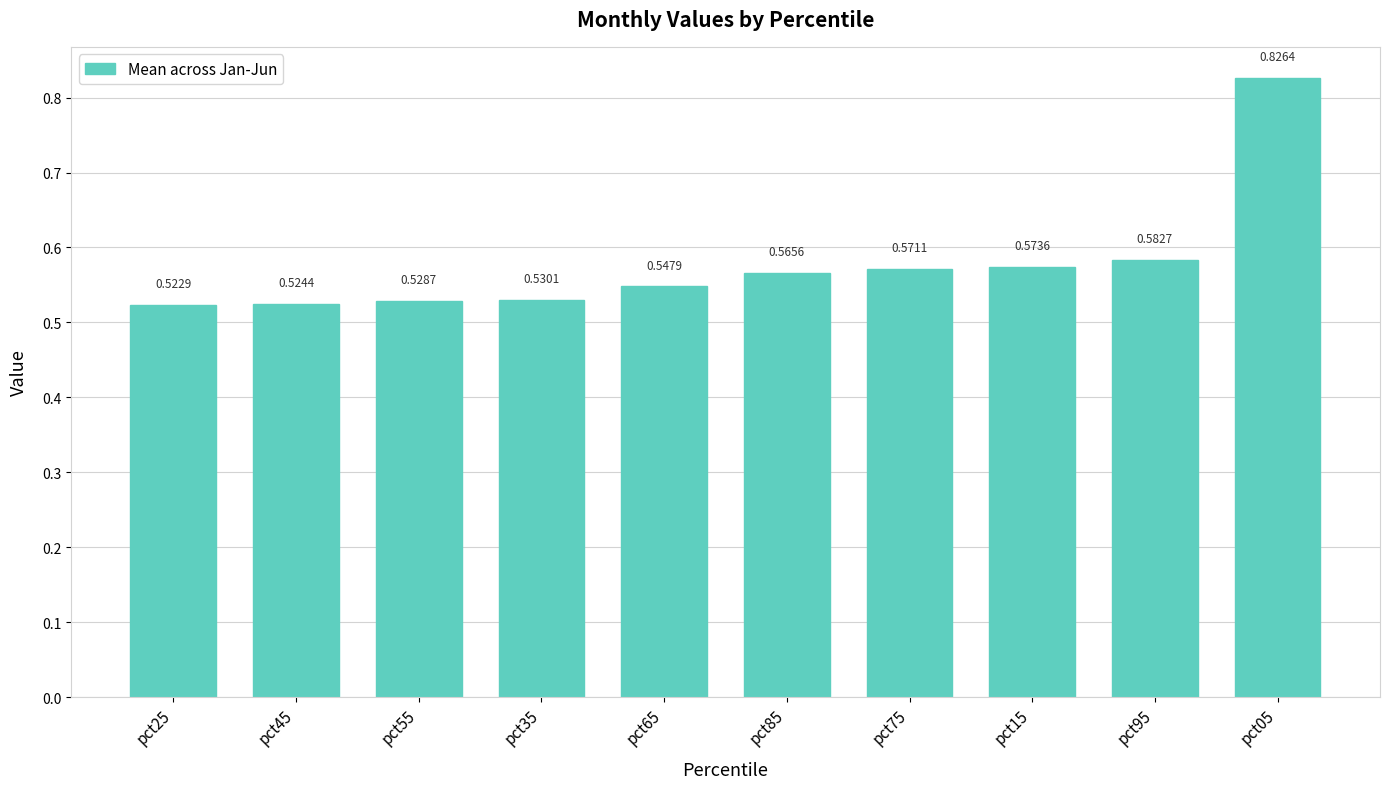

What is the sum of all values?

5.8